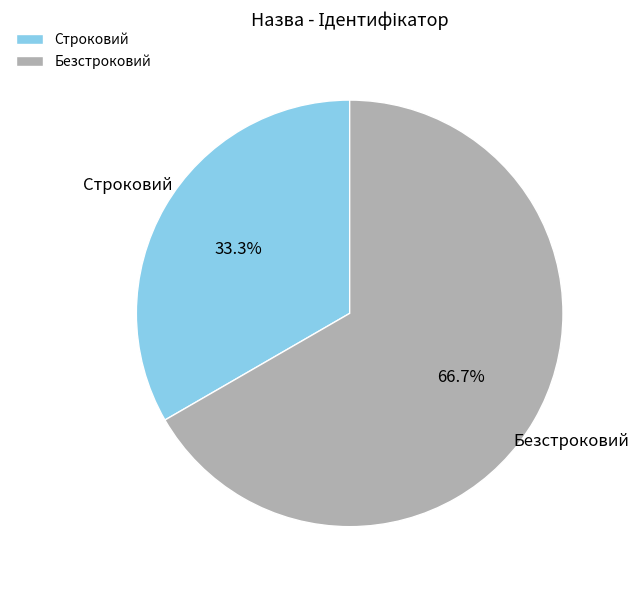

True or false: Строковий accounts for 41% of the total.

False